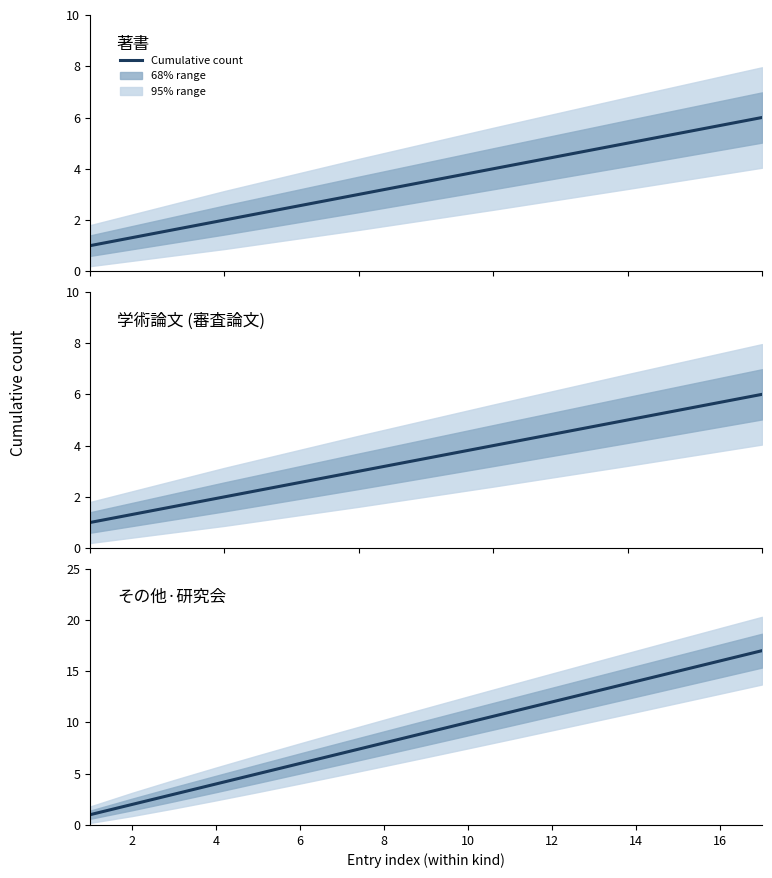

Which series has the largest range (max minus min)?

その他・研究会